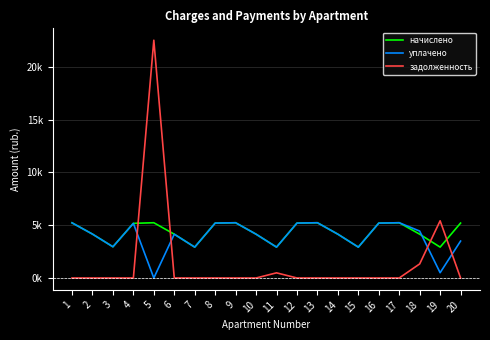

Which series has the largest total across all categories?

начислено